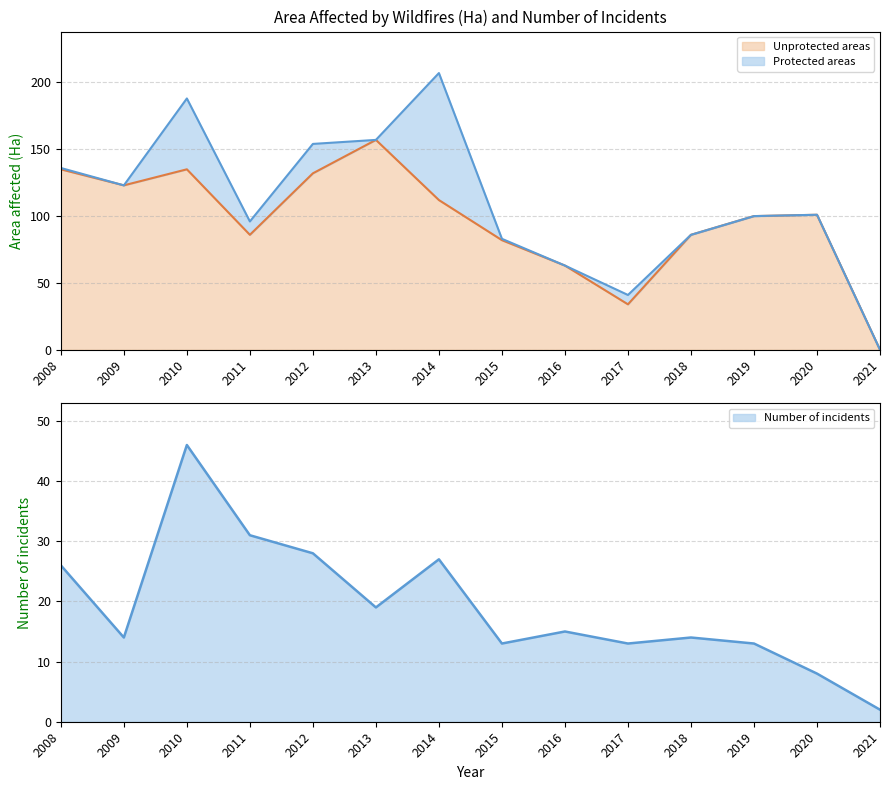

What is the change in value from 2010 to 2012?

-3